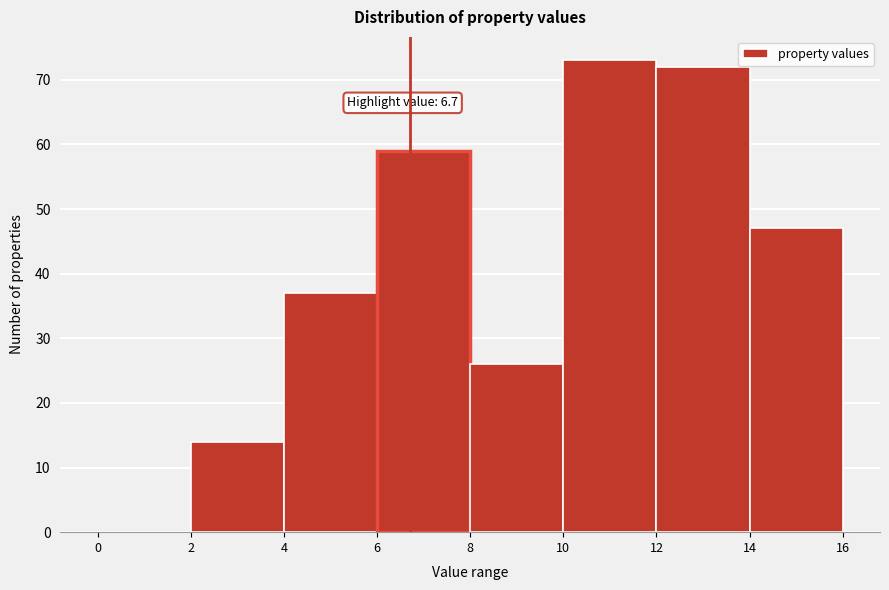

Which range on the x-axis has the tallest bar?

10 to 12